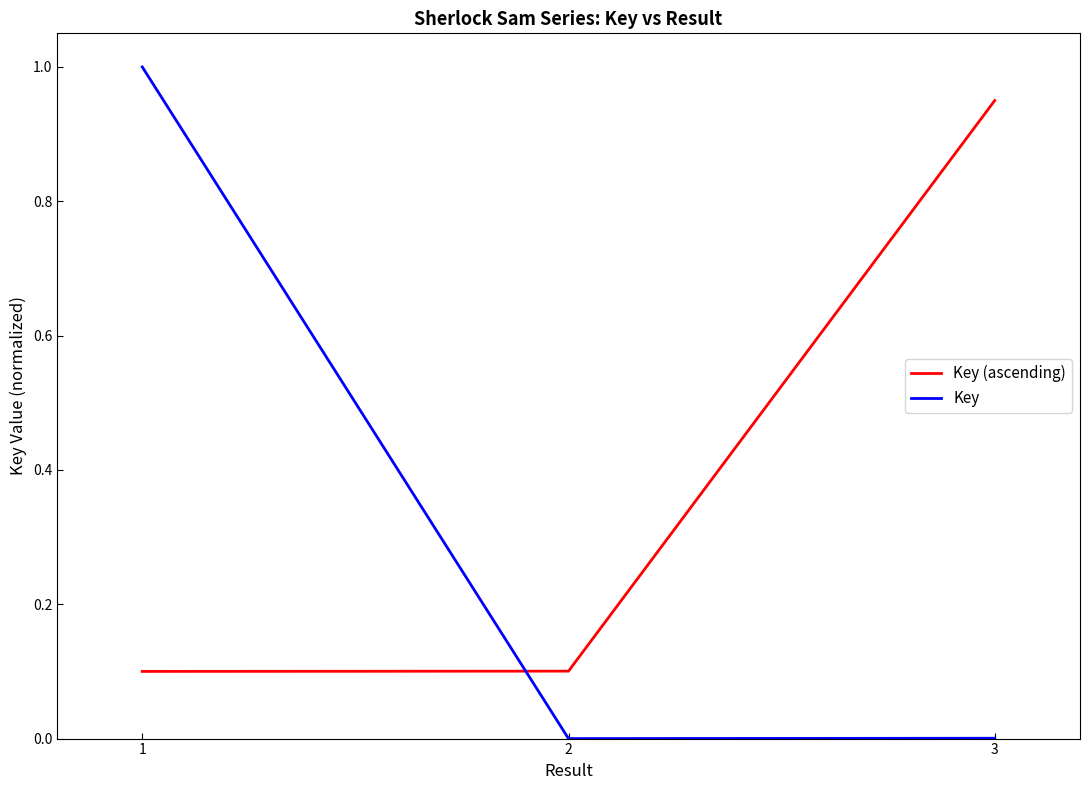

At 3, list the series in order from largest to smallest.

Key (ascending), Key